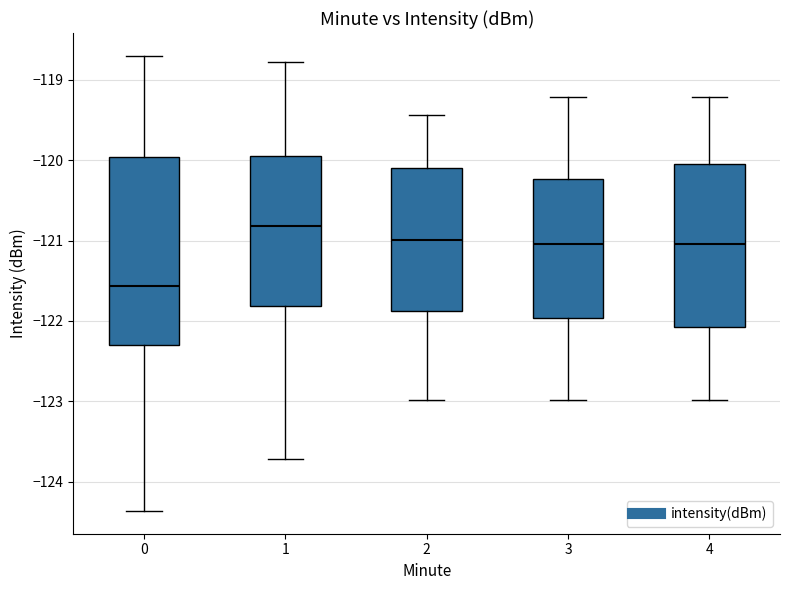

Which box is the tallest, from its lower edge to its upper edge?

0